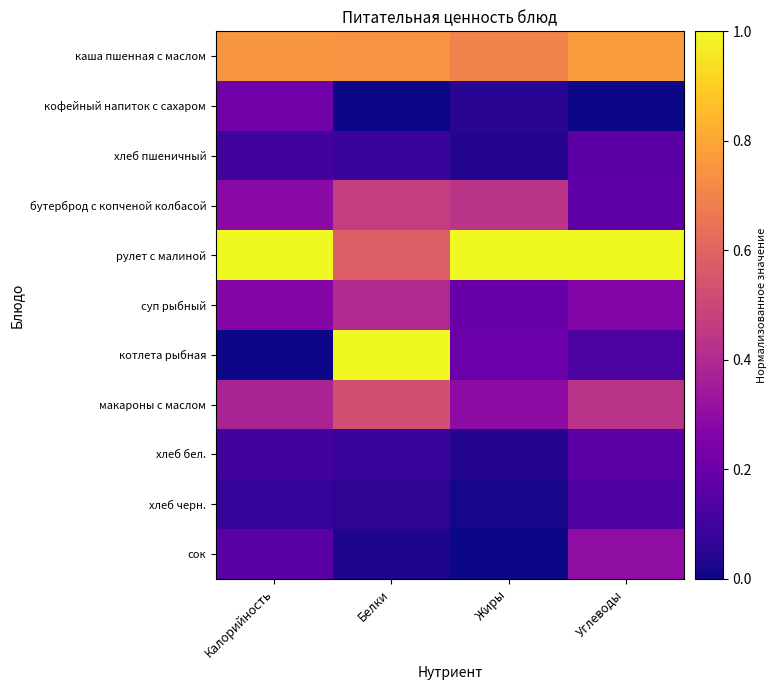

List the labels in order of сок value, smallest first.

Жиры, Белки, Калорийность, Углеводы